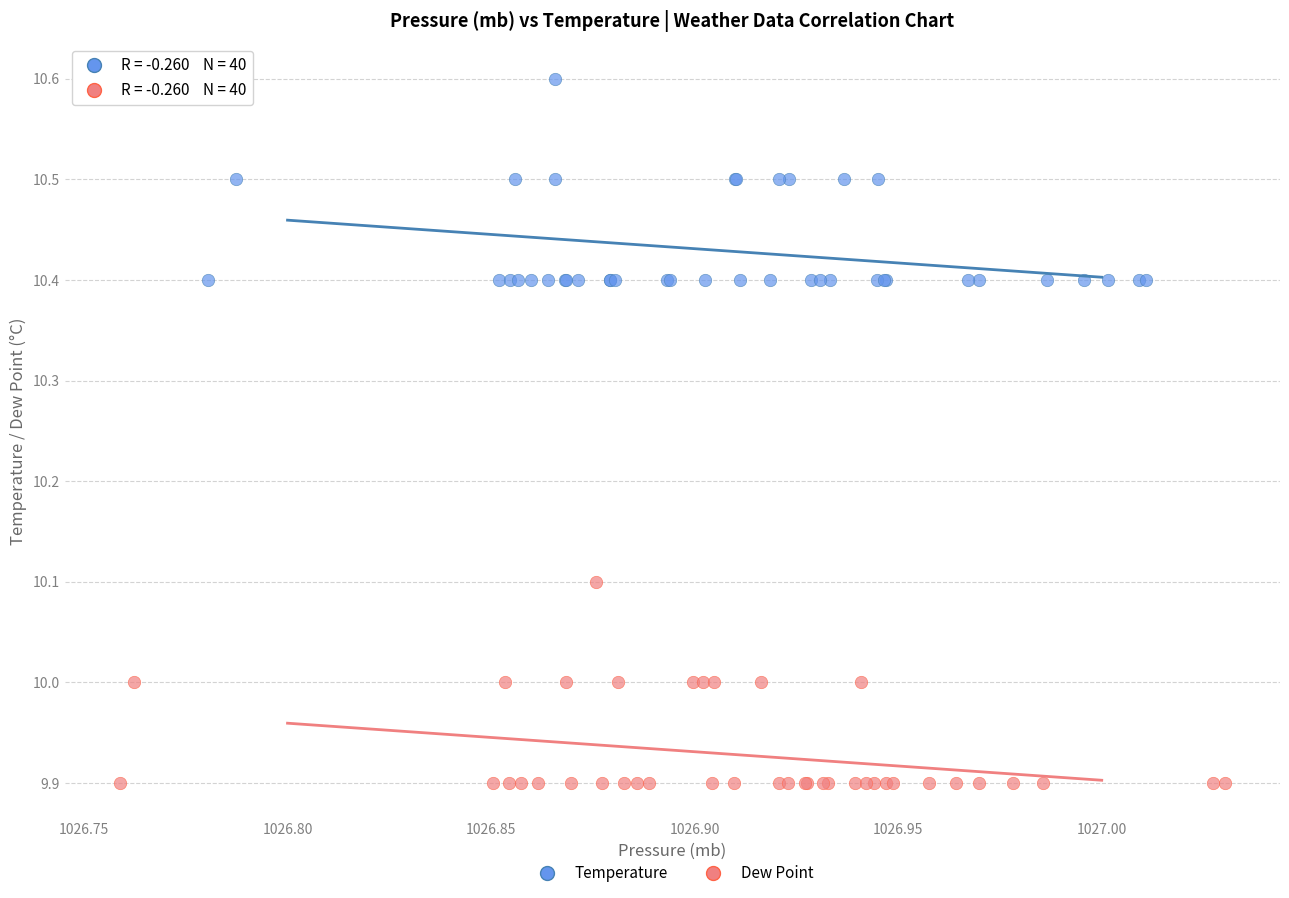

Which series contains the highest Y value?

Temperature